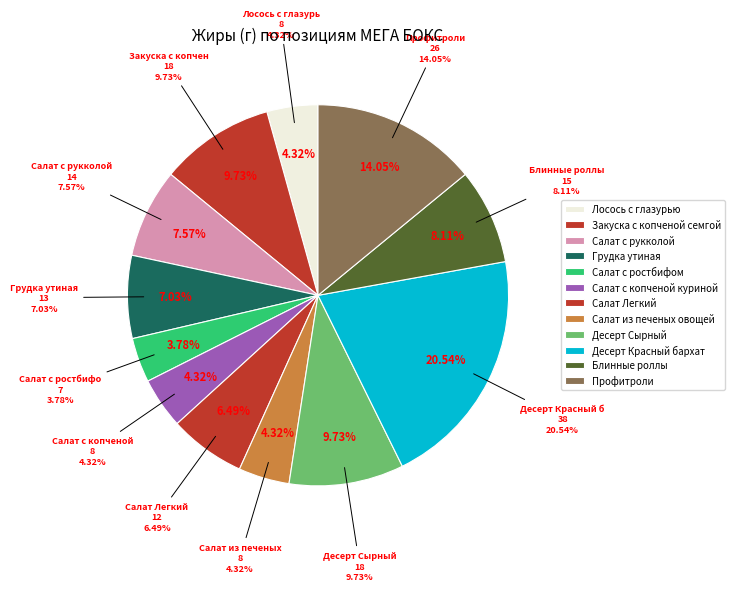

Which has a higher value, Лосось с глазурью or Салат с рукколой?

Салат с рукколой